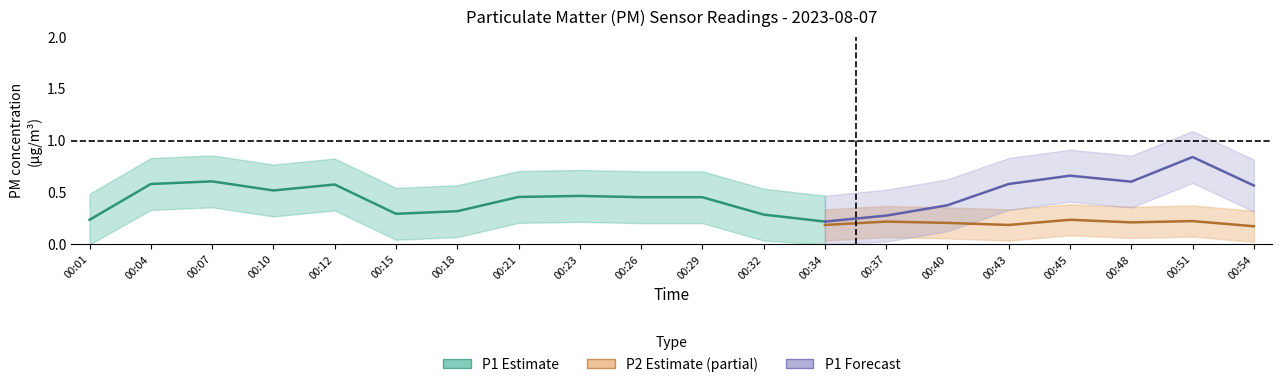

True or false: P1 and P2 cross at least once.

False